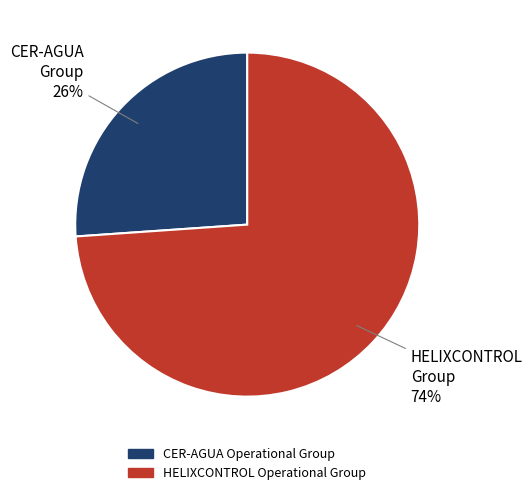

Does HELIXCONTROL Operational Group account for over 50% of the chart?

Yes